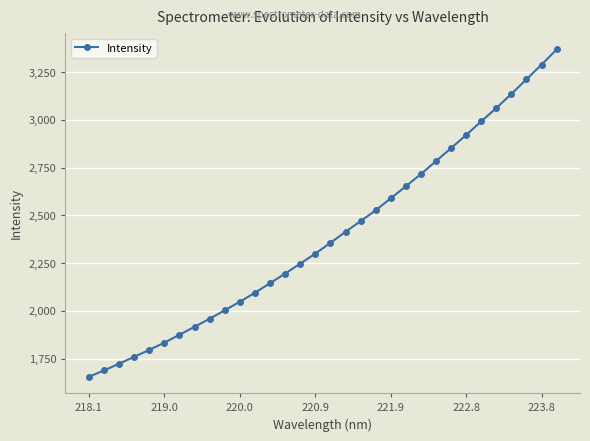

What is the smallest value displayed?

1654.7